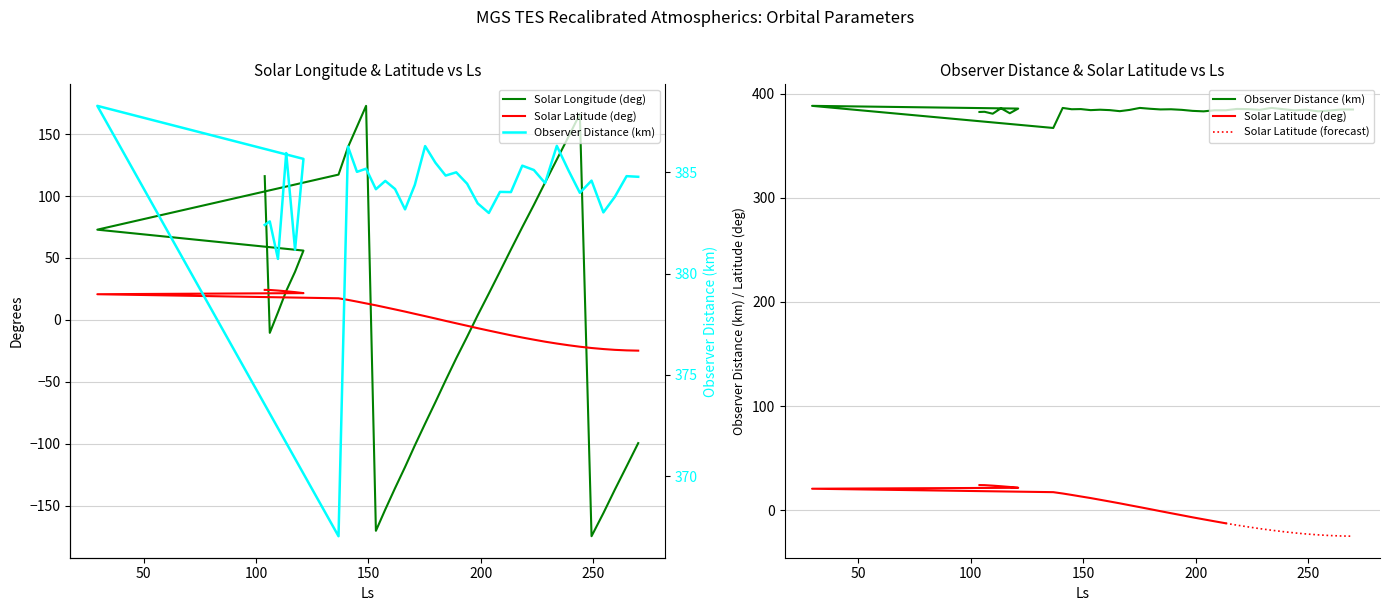

Reading left to right, transcribe all the data shown in this chart.

Solar Longitude (deg): 116.1	-10.5	6.1	23.3	38.9	55.9	72.8	117.3	139.5	156.0	172.9	-170.4	-153.2	-136.0	-118.9	-101.5	-83.8	-66.5	-48.9	-31.1	-13.7	3.7	21.3	39.1	56.8	74.8	92.8	110.9	129.5	147.8	166.3	-174.8	-156.2	-137.3	-118.4	-99.6
Solar Latitude (deg): 24.2	24.1	23.6	23.1	22.4	21.6	20.7	17.4	16.1	14.7	13.3	11.7	10.1	8.4	6.6	4.8	3.0	1.1	-0.9	-2.8	-4.8	-6.8	-8.7	-10.6	-12.5	-14.3	-16.0	-17.7	-19.2	-20.5	-21.7	-22.8	-23.6	-24.3	-24.7	-24.9
Observer Distance (km): 382.4	382.6	380.7	385.9	381.2	385.7	388.3	367.0	386.3	385.0	385.2	384.2	384.6	384.2	383.2	384.4	386.3	385.5	384.8	385.0	384.4	383.5	383.0	384.0	384.0	385.3	385.1	384.5	386.3	385.1	384.0	384.6	383.0	383.8	384.8	384.8